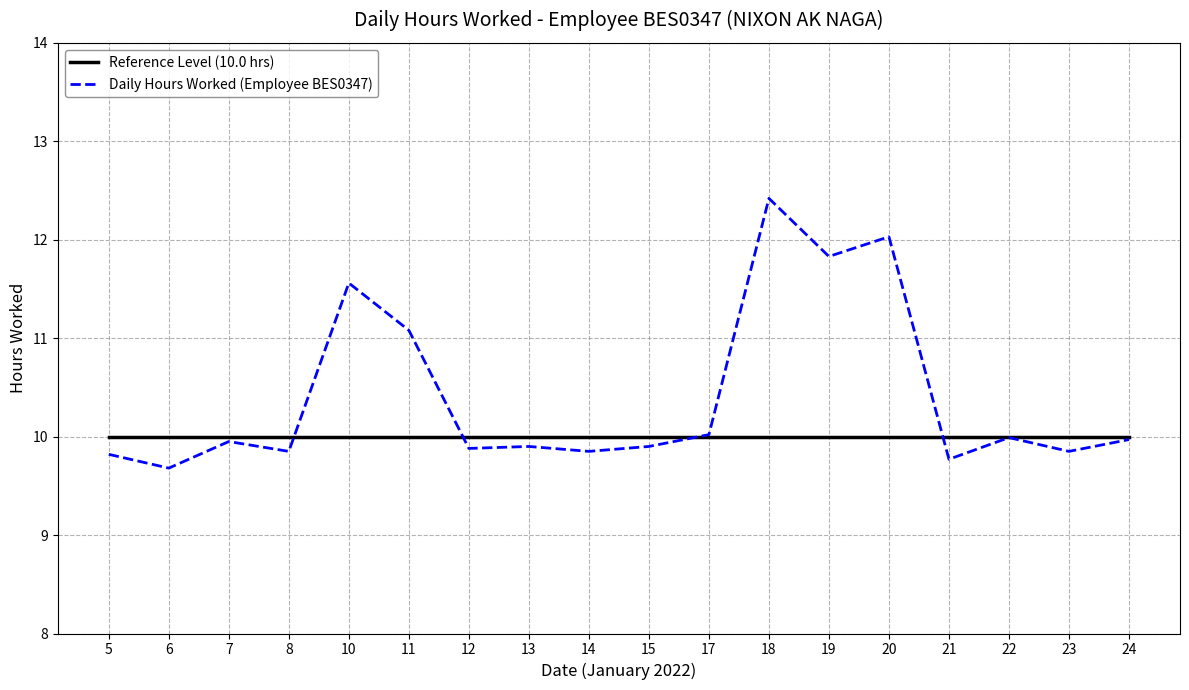

Is it true that Daily Hours Worked (Employee BES0347) equals 12.4 at 18?

True